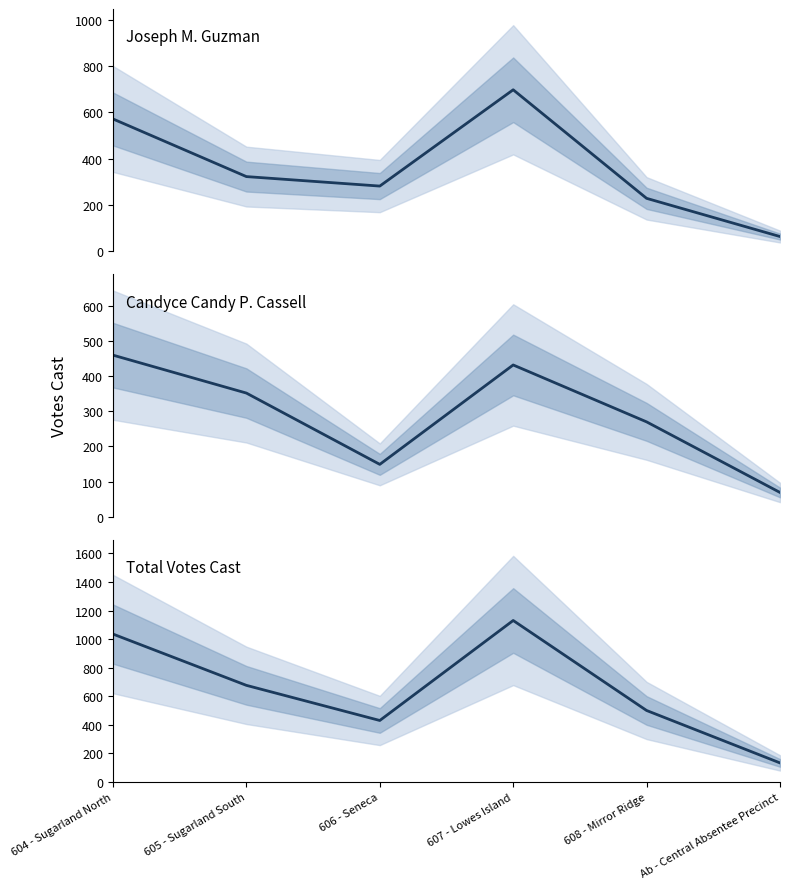

Reading left to right, list all the values displayed in this chart.

Joseph M. Guzman: 572	323	282	698	229	64
Candyce Candy P. Cassell: 460	352	149	432	270	69
Total Votes Cast: 1036	677	431	1131	501	134